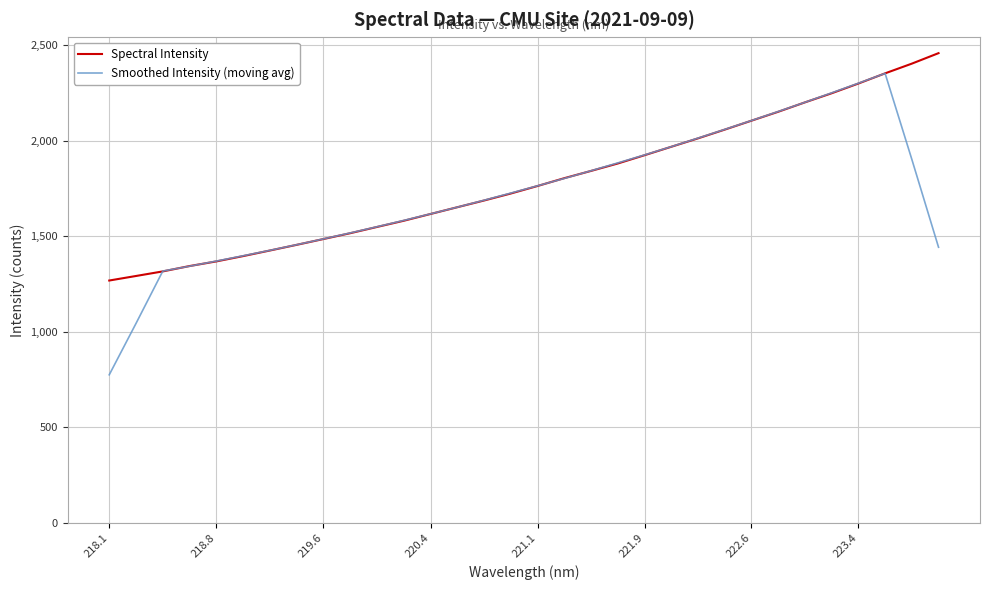

What is the maximum value shown in the chart?

2458.5